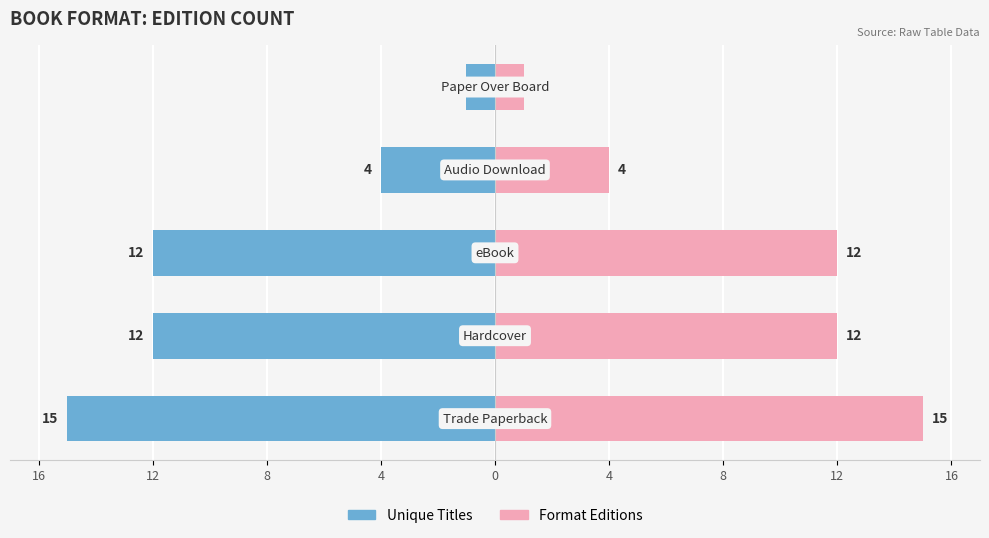

Reading right to left, list all the values displayed in this chart.

Unique Titles: 1	4	12	12	15
Format Editions: 1	4	12	12	15